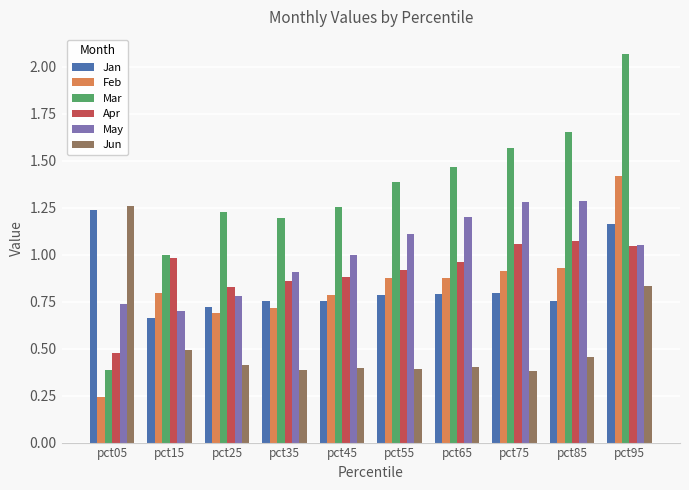

How many distinct data groups are displayed?

6